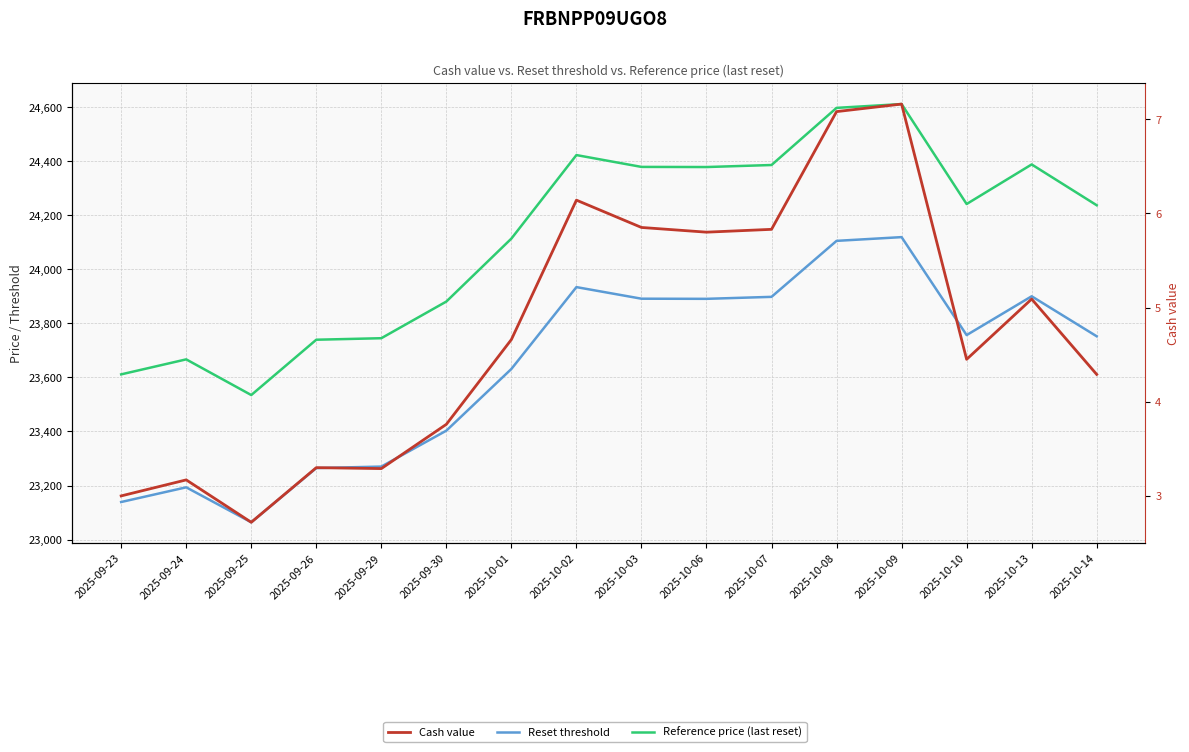

What is the difference between the highest and lowest values at 2025-10-09?

24604.1